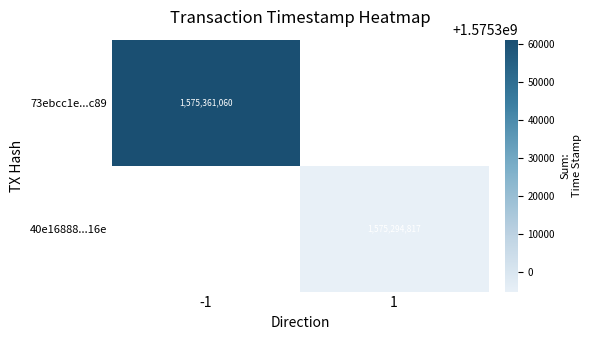

Is the value of 40e16888...16e at 1 greater than the value of 73ebcc1e...c89 at -1?

No